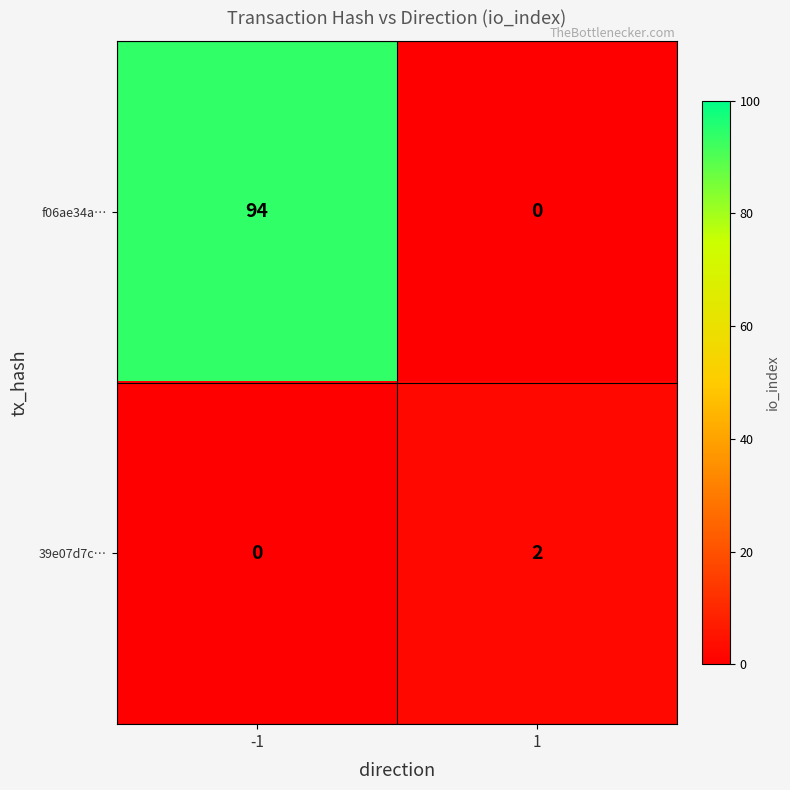

The 39e07d7c… series shows 1 at -1. True or false?

False